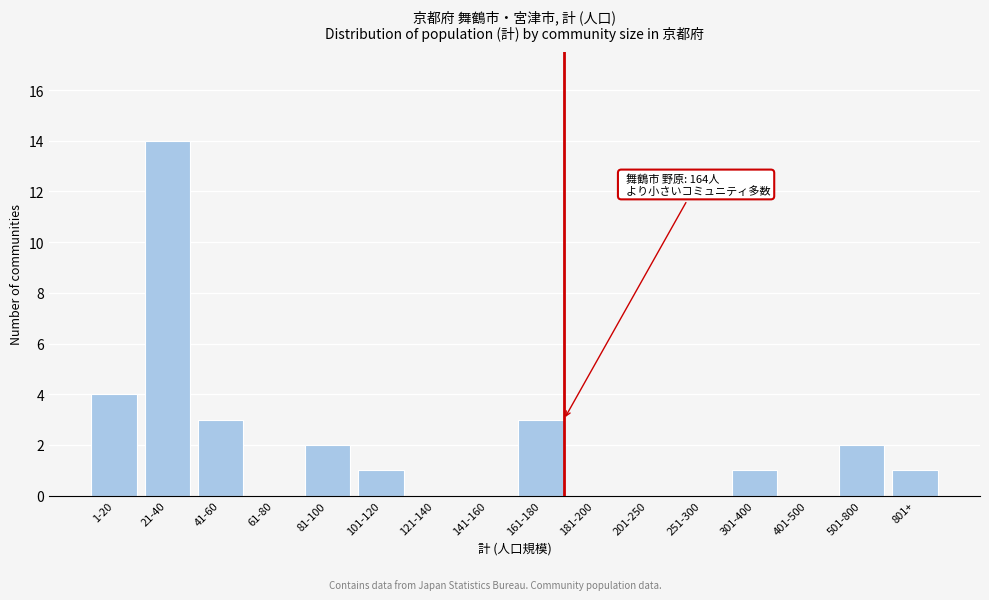

Reading left to right, what are all the values shown in this chart?

1-20=4	21-40=14	41-60=3	61-80=0	81-100=2	101-120=1	121-140=0	141-160=0	161-180=3	181-200=0	201-250=0	251-300=0	301-400=1	401-500=0	501-800=2	801+=1